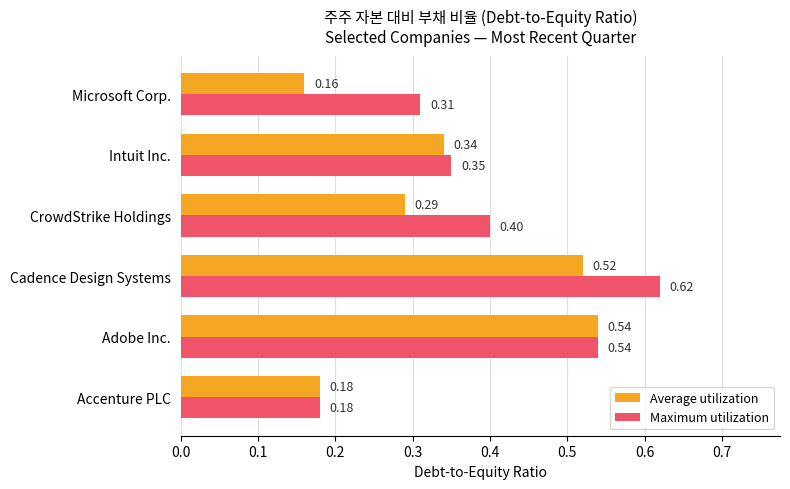

Which label corresponds to the largest value in the chart?

Cadence Design Systems